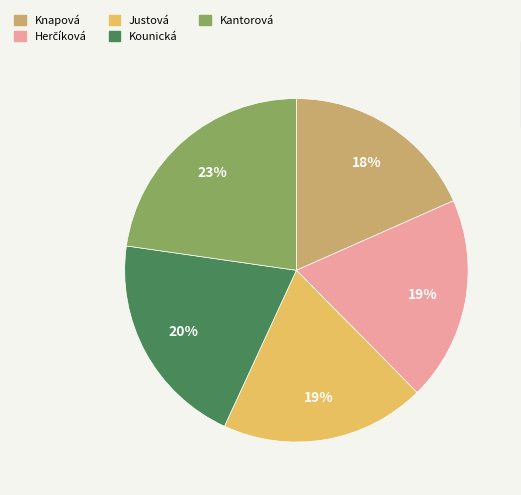

Is there any slice that represents more than half of the pie?

No